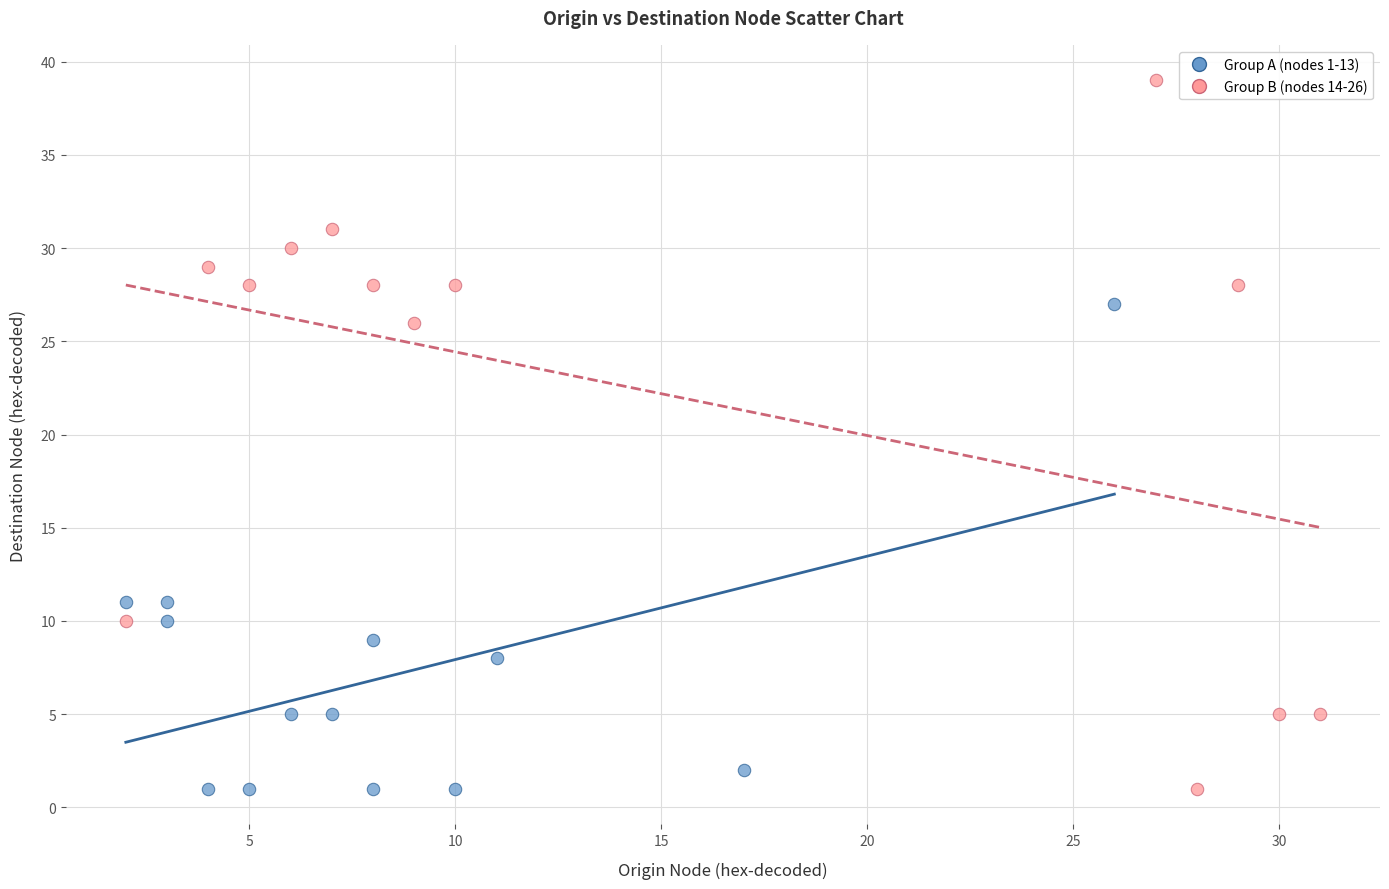

Which series contains the highest Y value?

Group B (nodes 14-26)